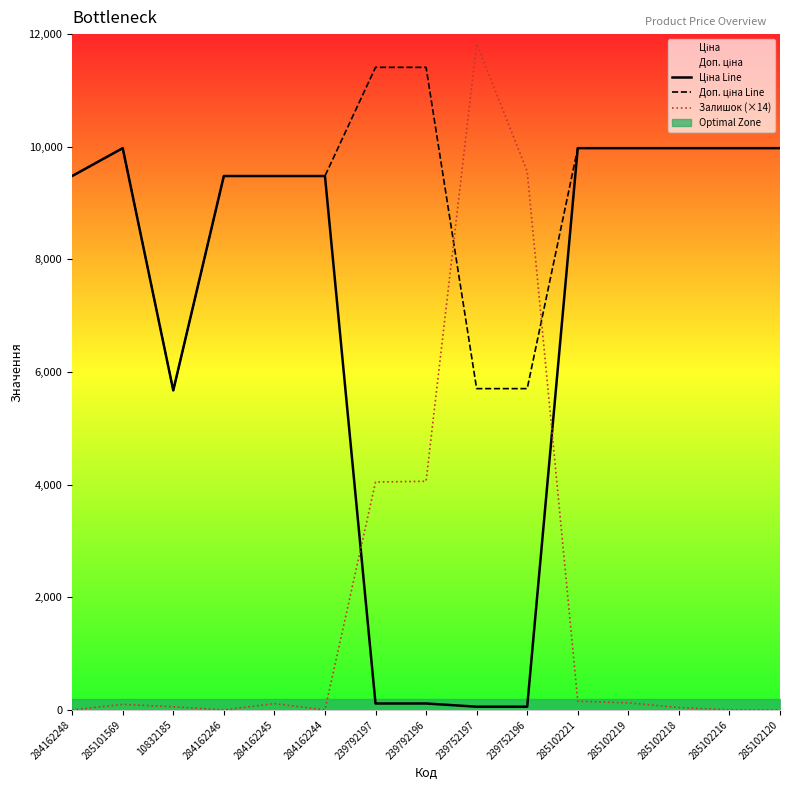

Rank the series by their average value, from highest to lowest.

Доп. ціна Line, Ціна Line, Залишок (×14)